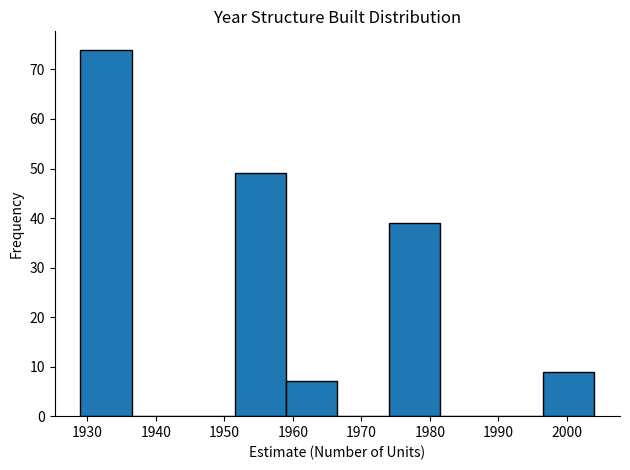

How tall is the bar that spans 1996.5 to 2004.0 on the x-axis? Neither the bar edges nor the heights are printed on the chart, so give them approximately, as read against the axes.

9